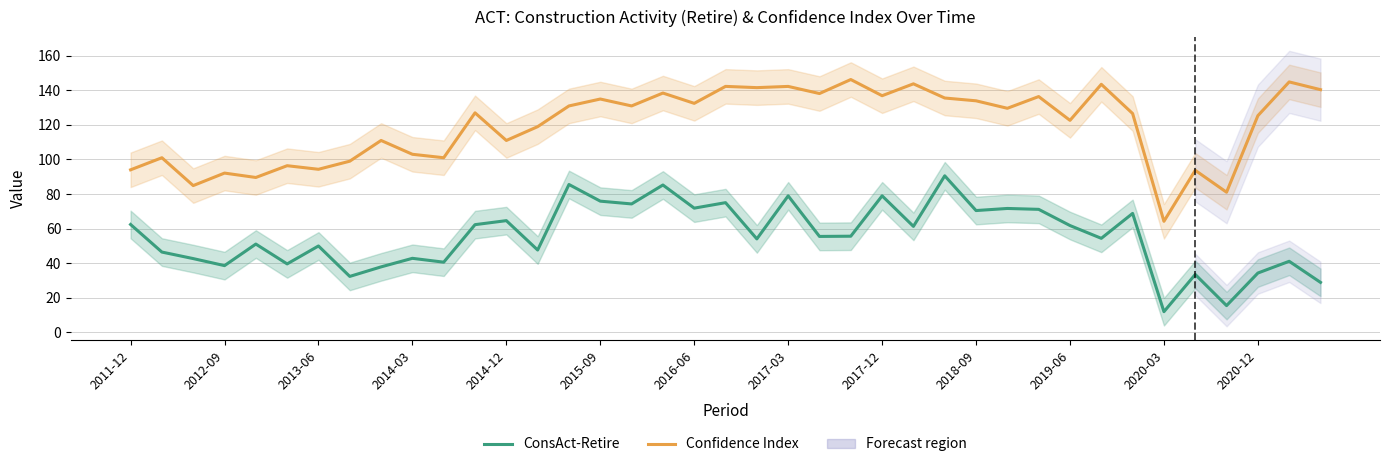

At 17, list the series in order from largest to smallest.

Confidence Index, ConsAct-Retire